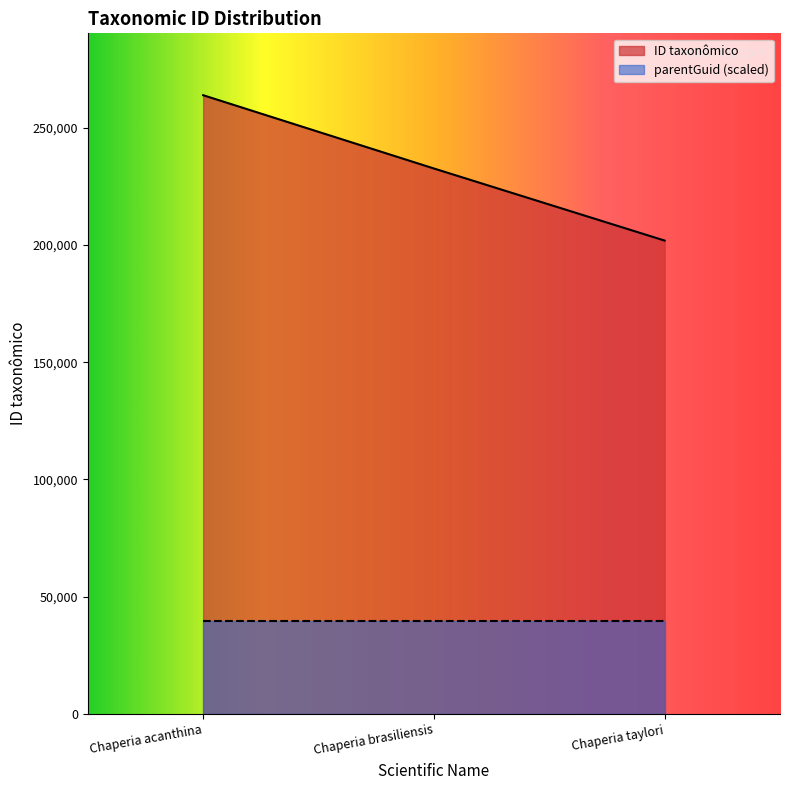

Does the chart display data point markers on the line(s)?

No